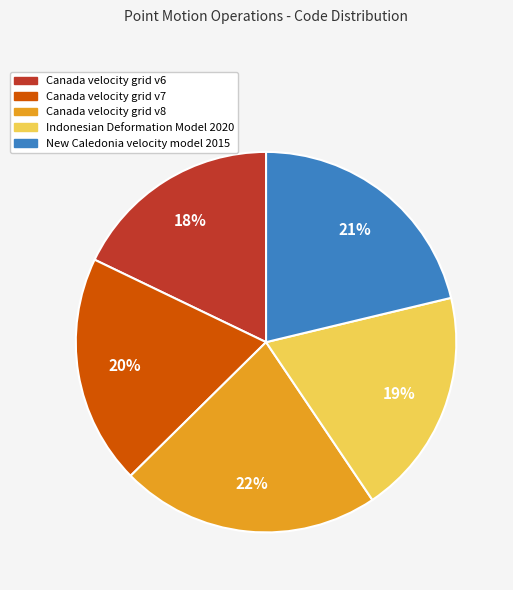

Is there a majority slice in this chart?

No